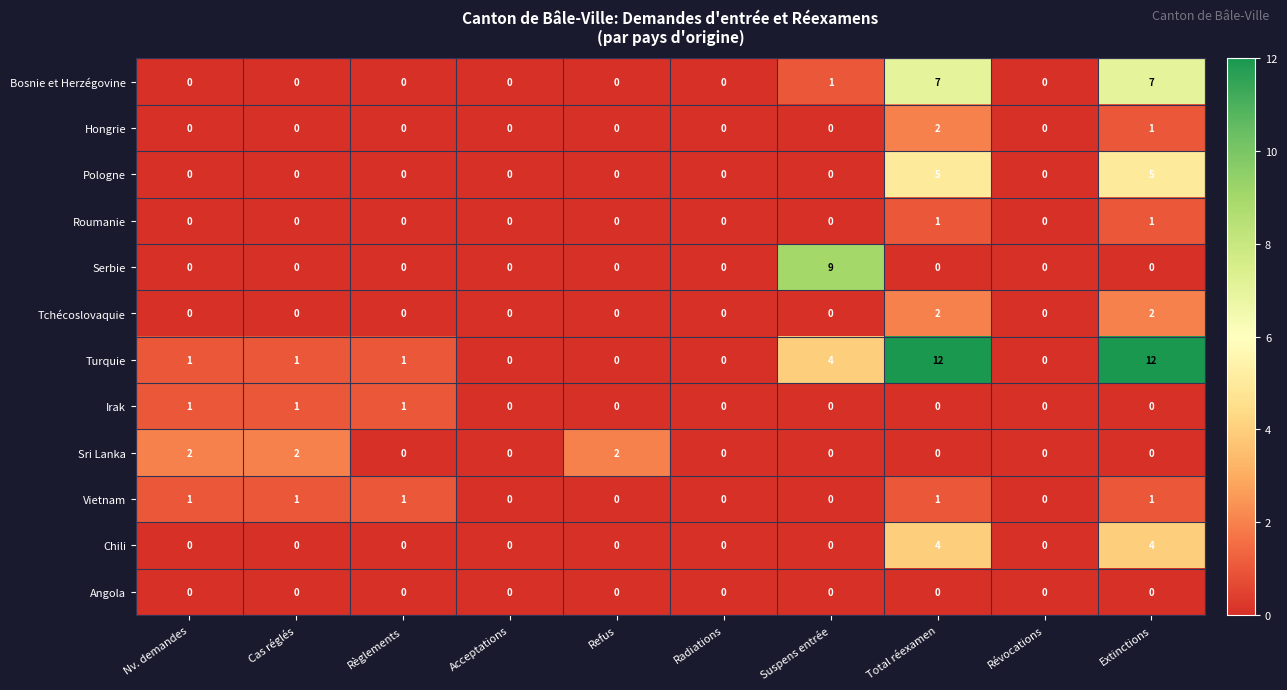

Which series changed the most between Règlements and Suspens entrée?

Serbie